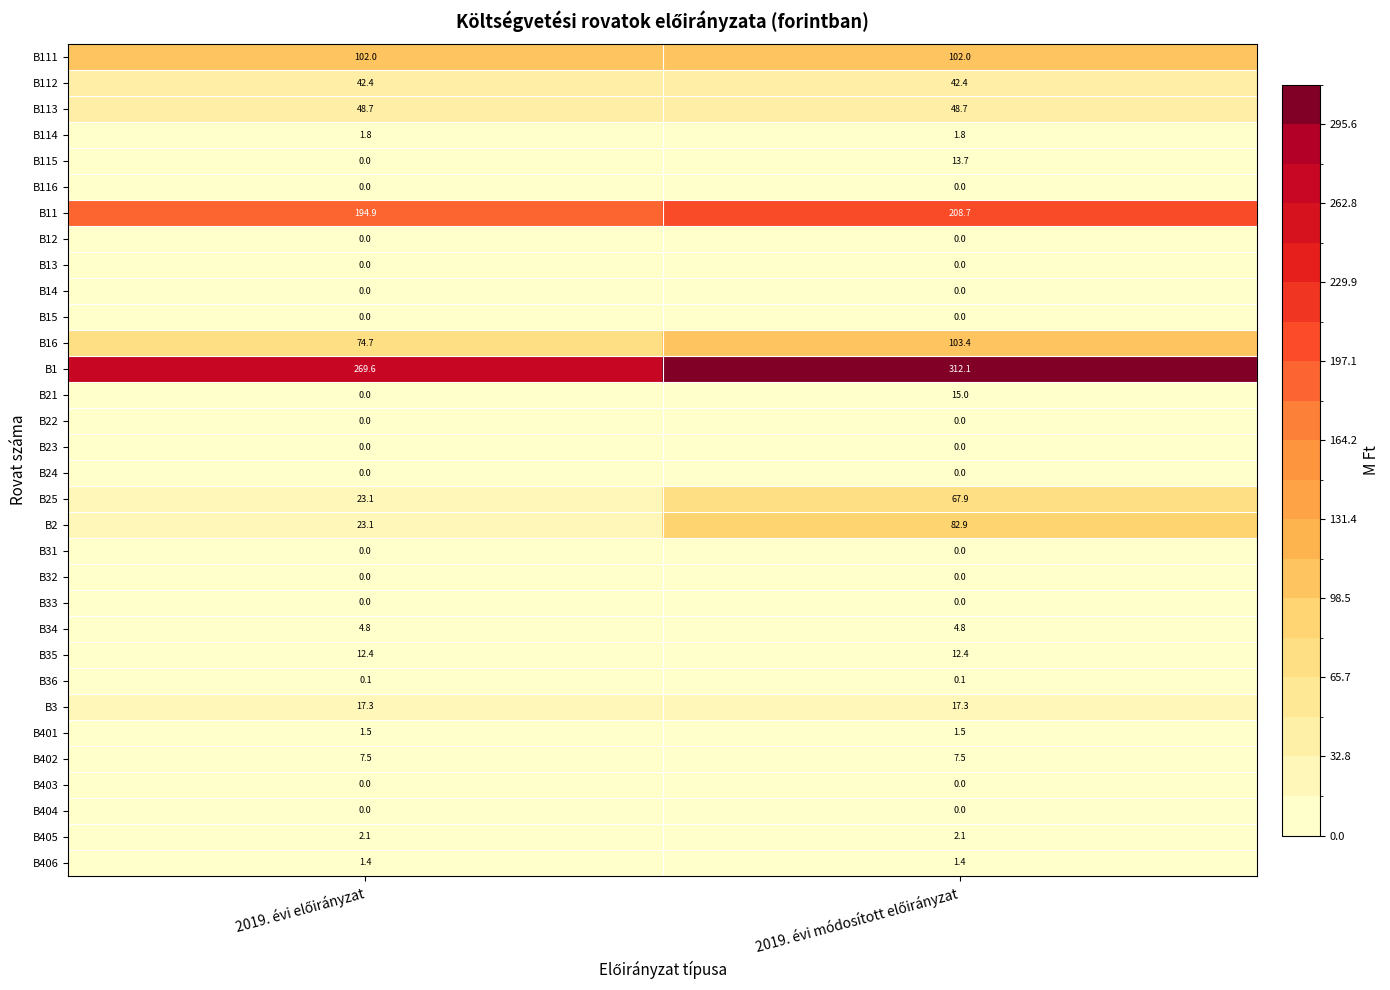

Which series has the largest total across all categories?

B1